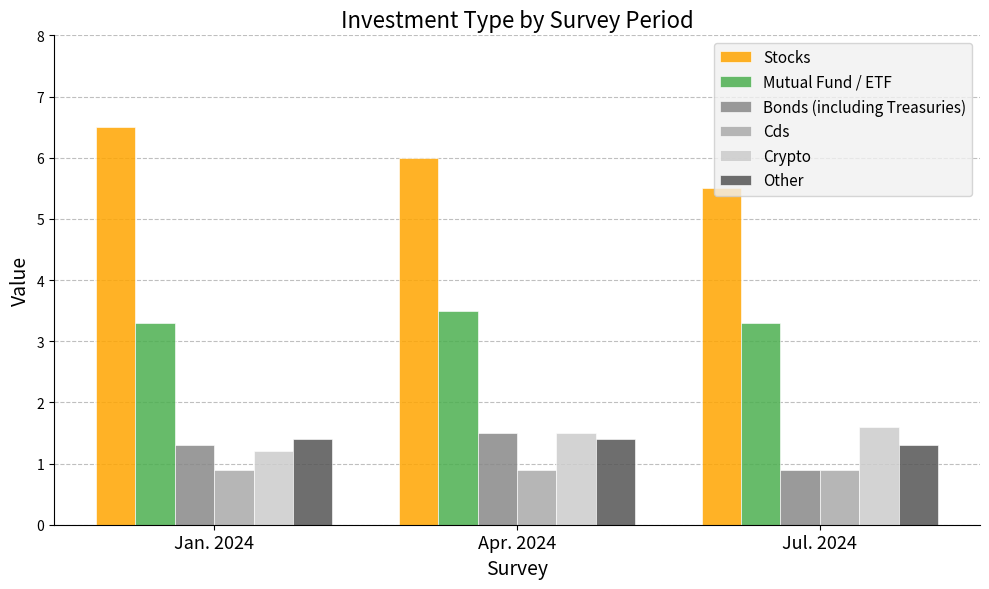

What is the label of the 2nd bar from the right?

Apr. 2024